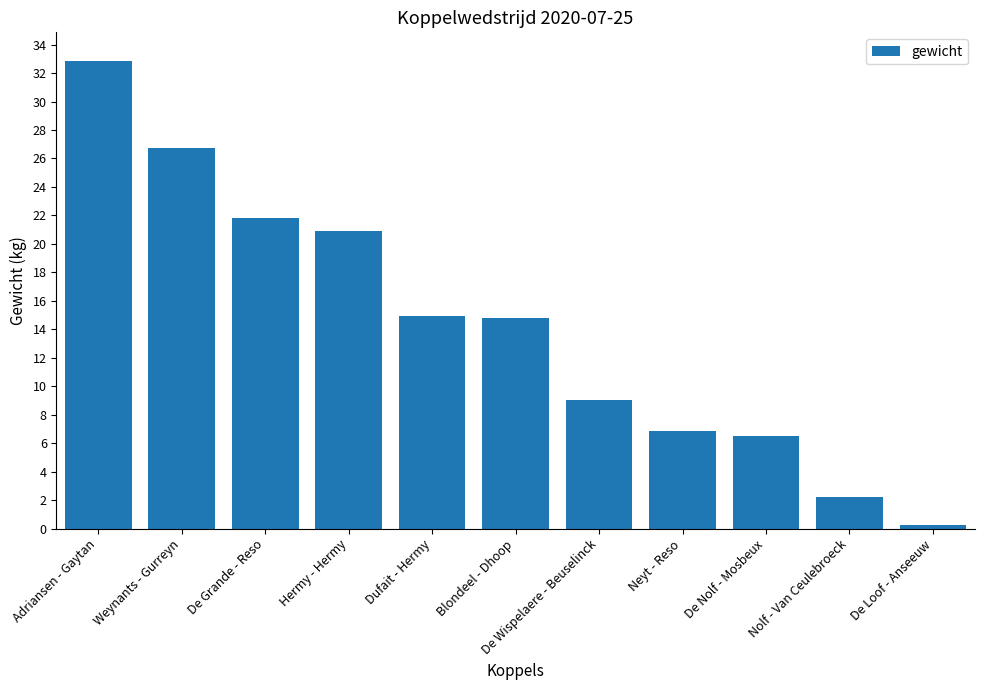

True or false: the data shows 6.5 at De Nolf - Mosbeux.

True